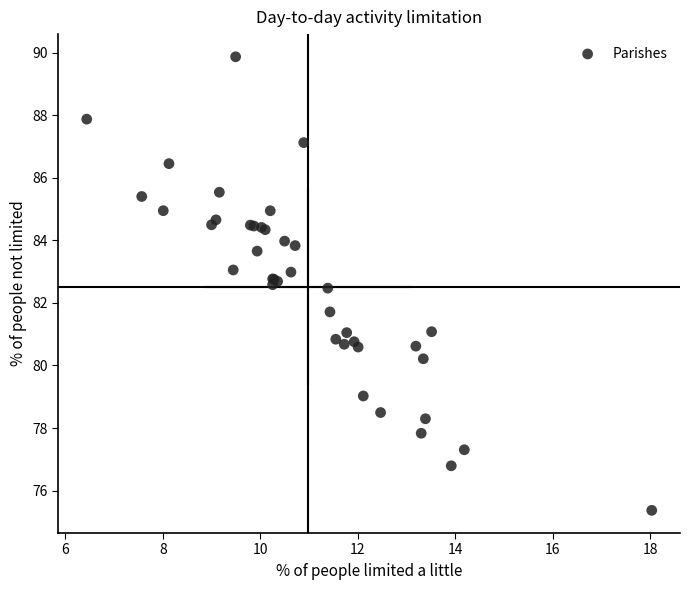

What Y value in the scatter plot is closest to 82?

81.7